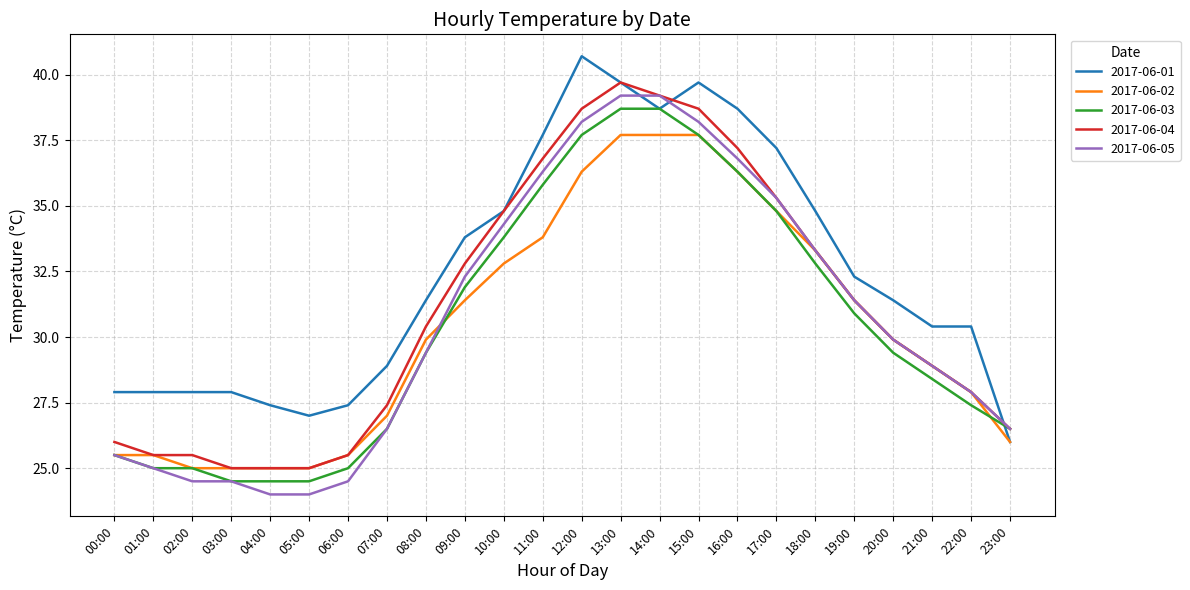

Is it true that 2017-06-01 equals 27.0 at 05:00?

True